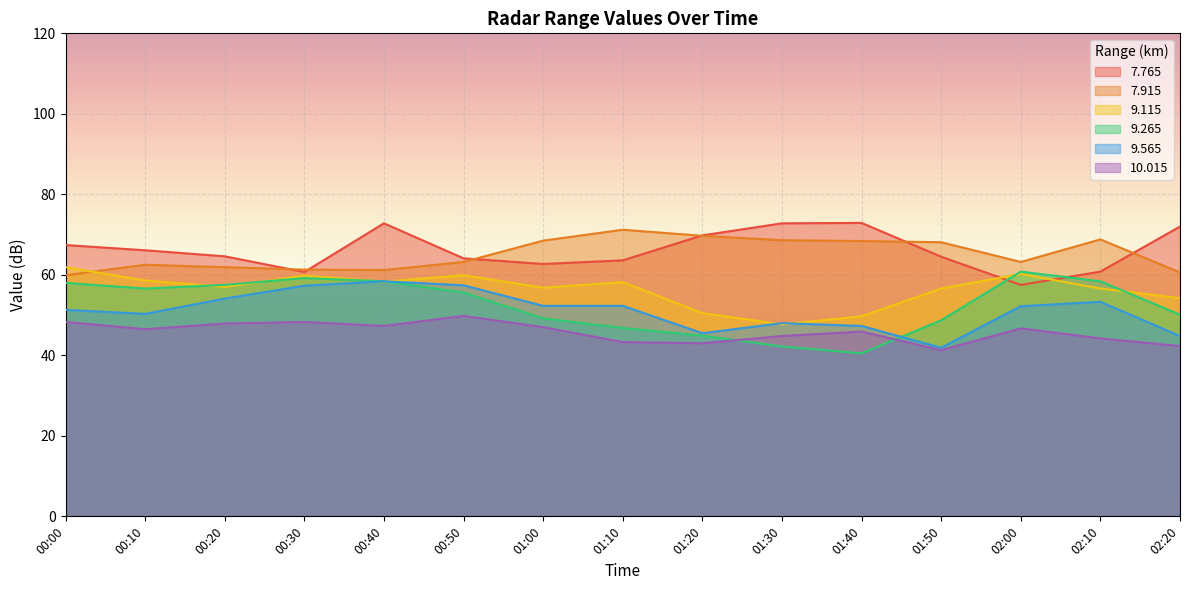

What is the label of the 14th point from the left?

02:10